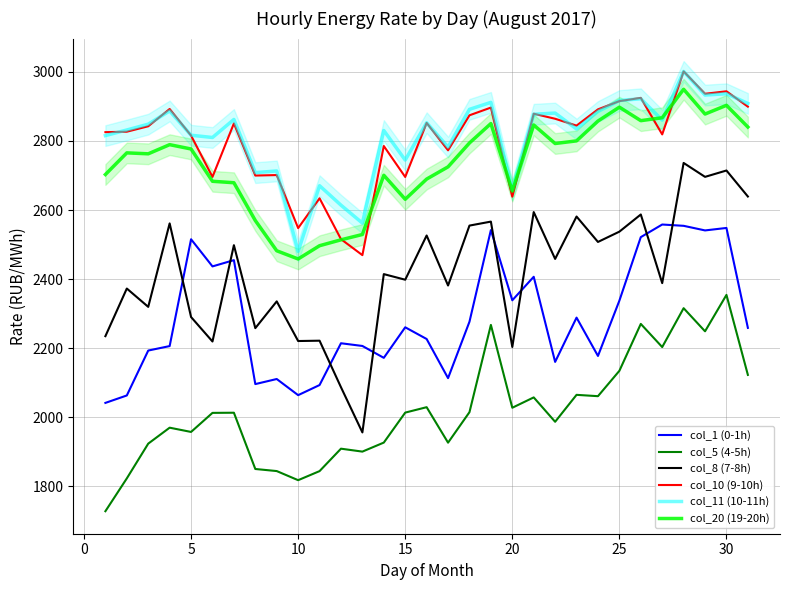

What is the minimum value for col_20 (19-20h)?

2458.1